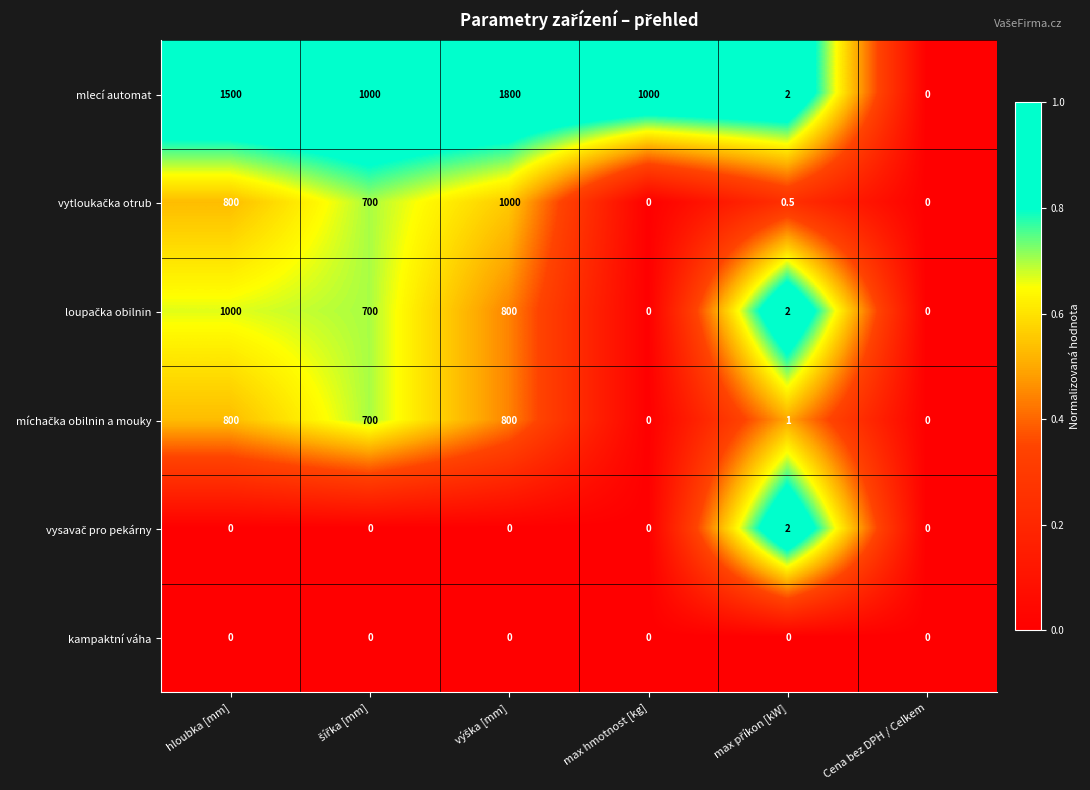

Which series has the largest total across all categories?

mlecí automat